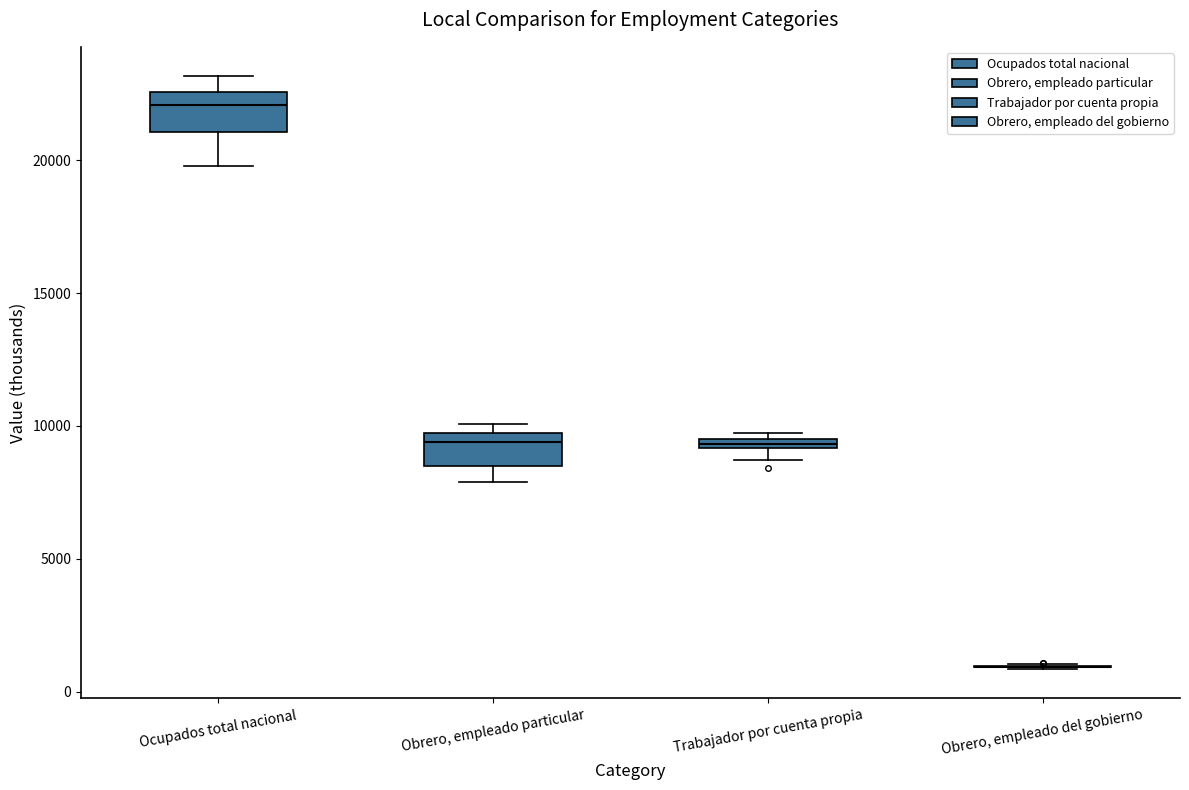

Where does the median line of the box for Ocupados total nacional sit on the y-axis? The values are not printed on the chart, so give them approximately, as read against the axis.

22000